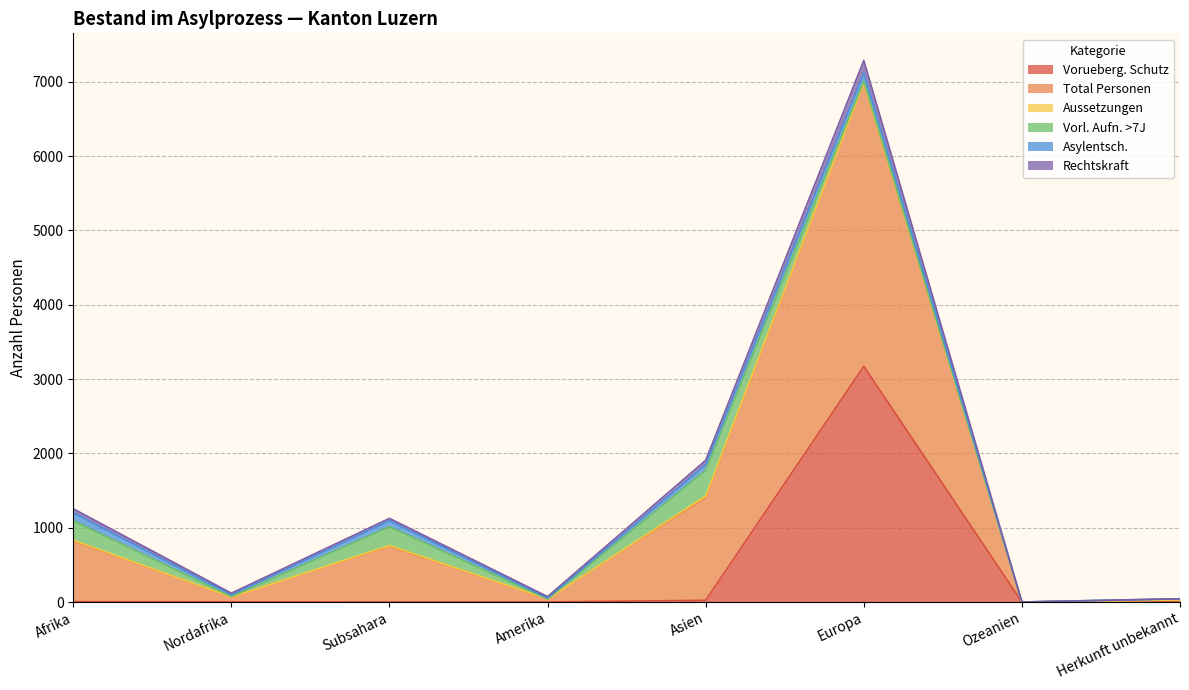

Is it true that Vorueberg. Schutz equals 2 at Nordafrika?

True